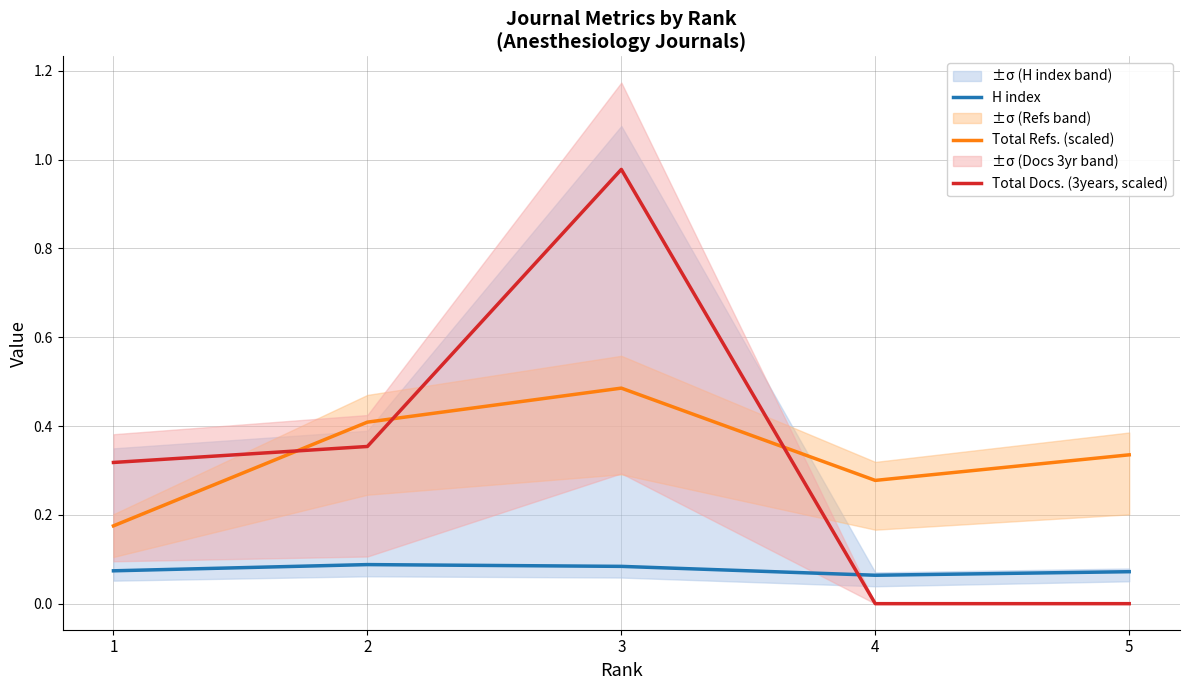

At which category does H index reach its first local peak?

2